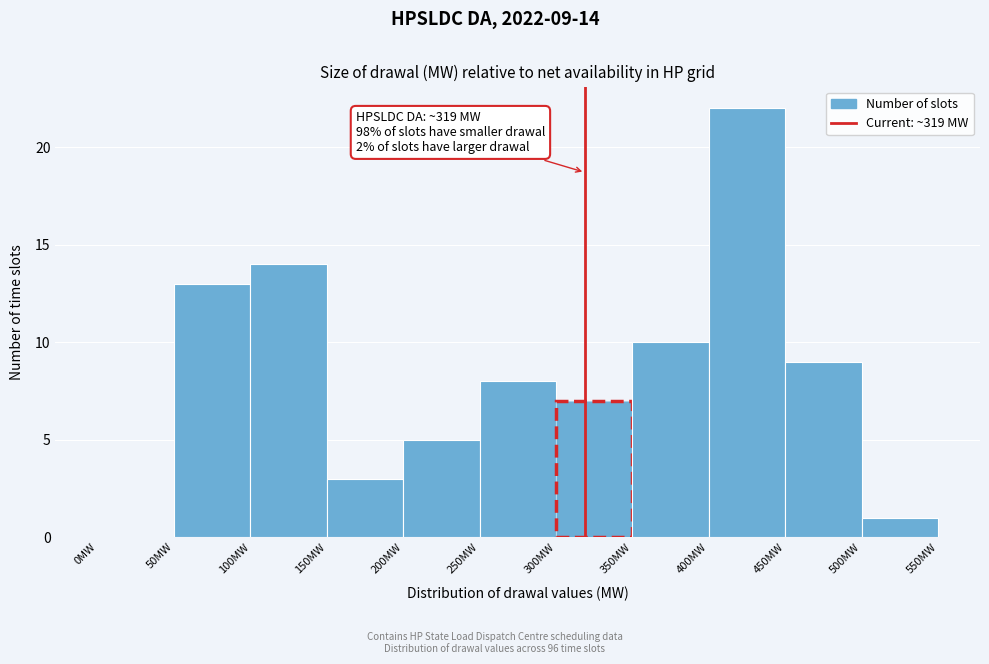

Which range on the x-axis has the tallest bar?

400 to 450